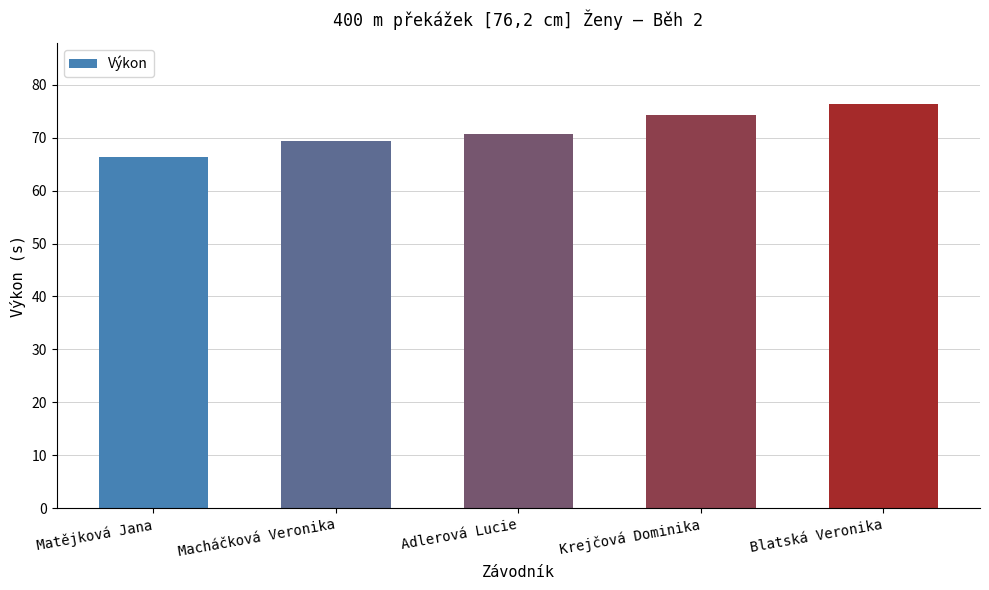

Rank the categories by value from highest to lowest.

Blatská Veronika, Krejčová Dominika, Adlerová Lucie, Macháčková Veronika, Matějková Jana